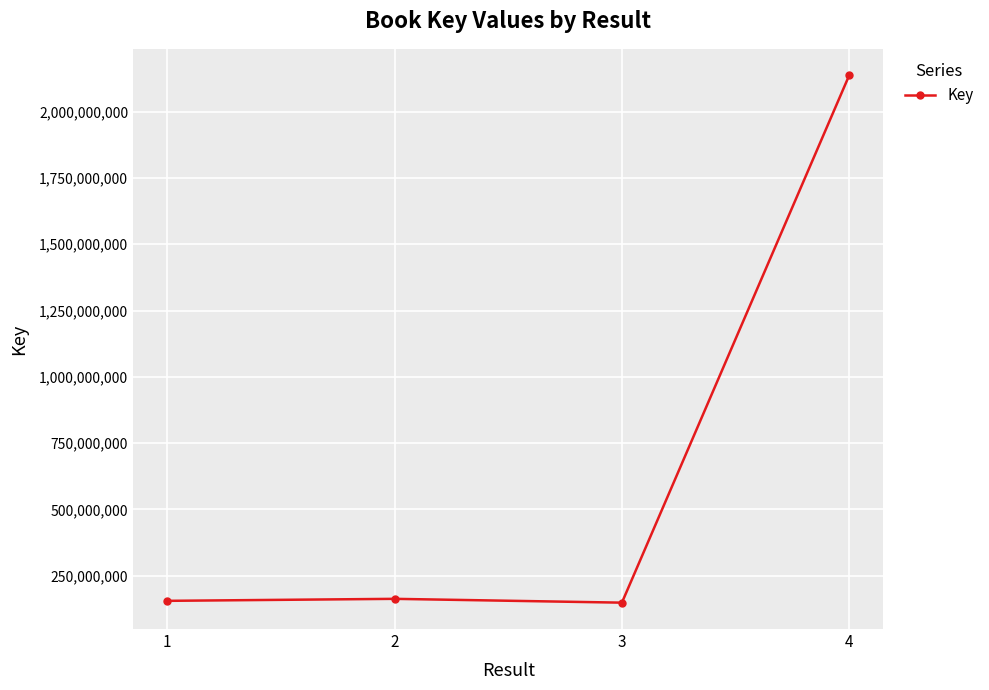

What is the value of the 2nd point from the left?

162681193